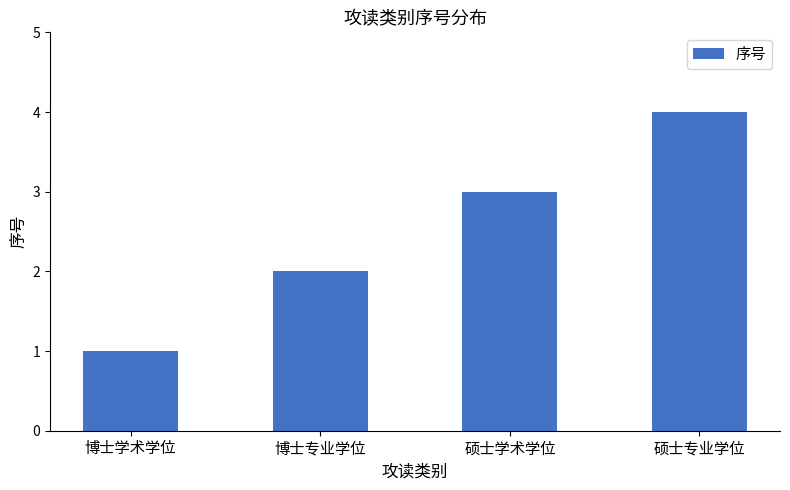

At which category does the chart reach its peak across all series?

硕士专业学位